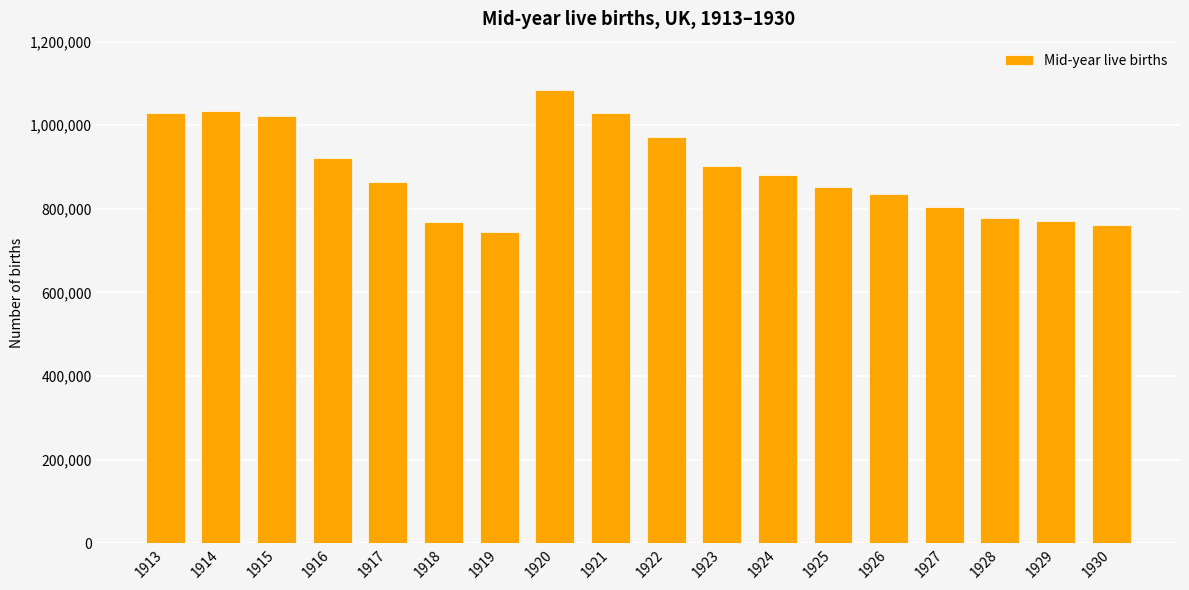

Read the value at 1914.

1033118